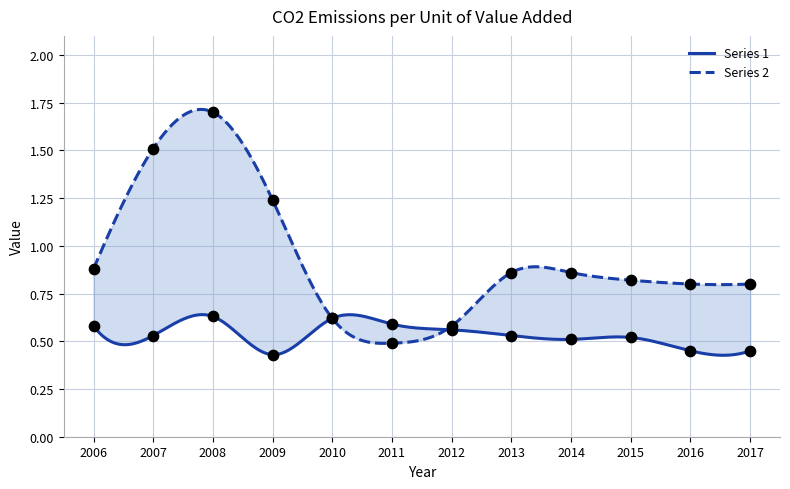

What are all the series names shown in the legend?

Series 1, Series 2